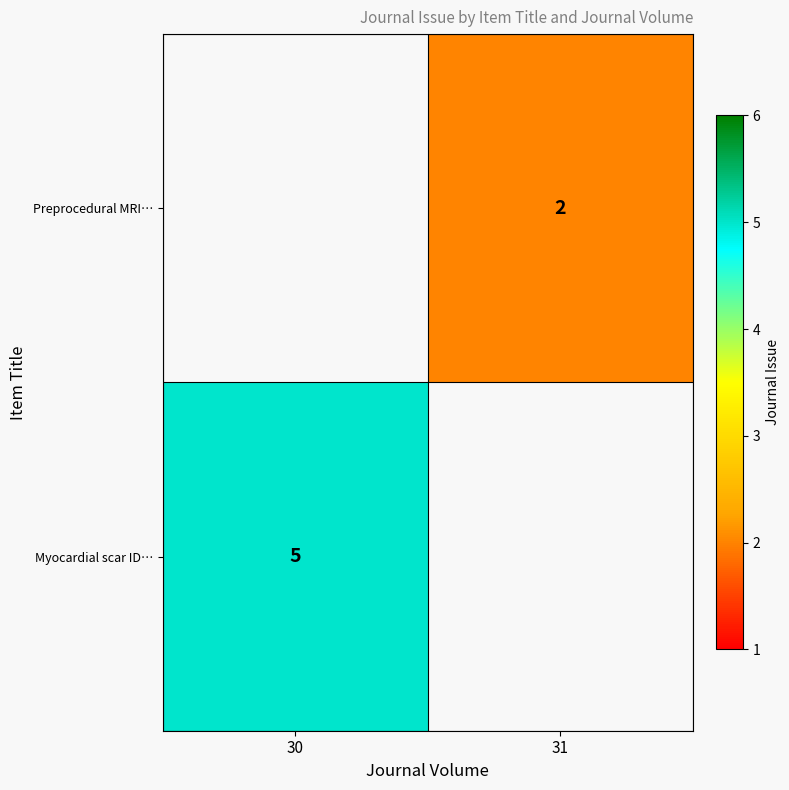

The value of Myocardial scar ID… at 30 is 5. True or false?

True